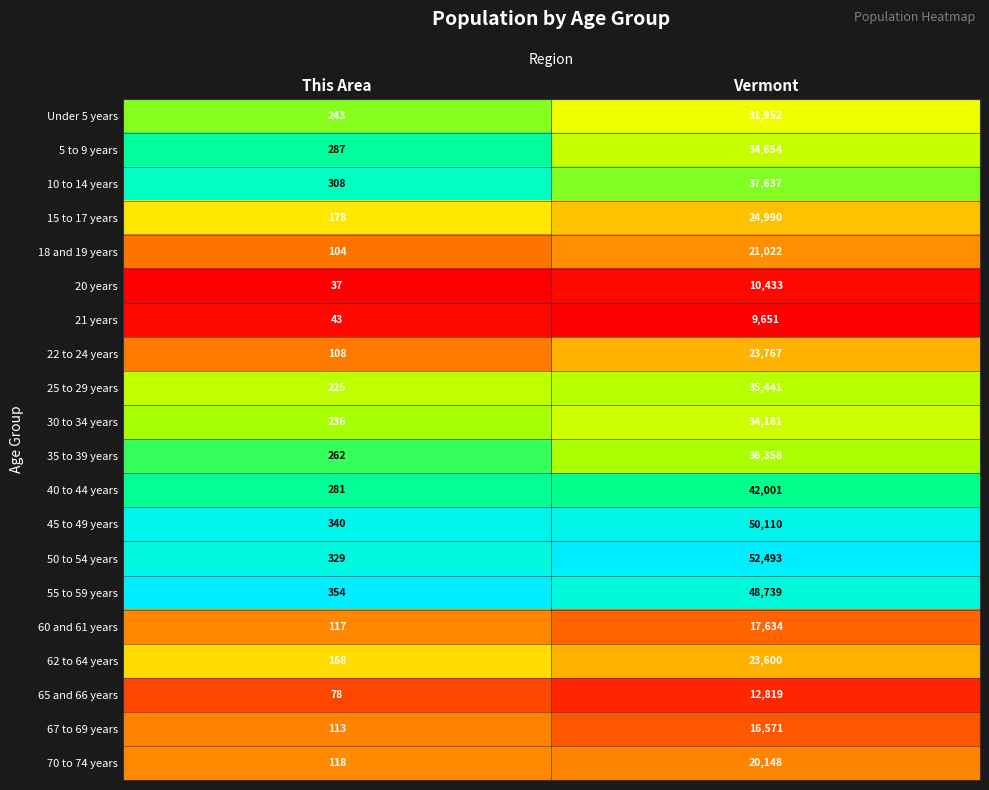

What is the spread (max minus min) of values at This Area?

317